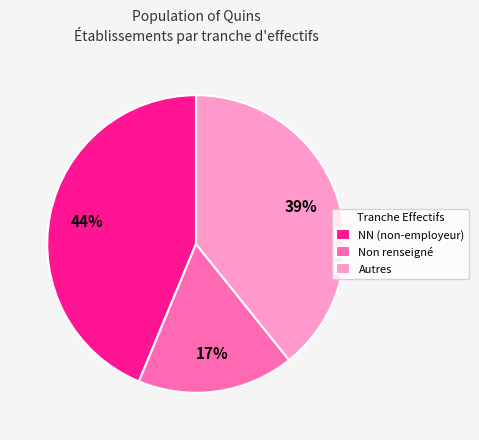

Which category has the biggest portion of the pie?

NN (non-employeur)